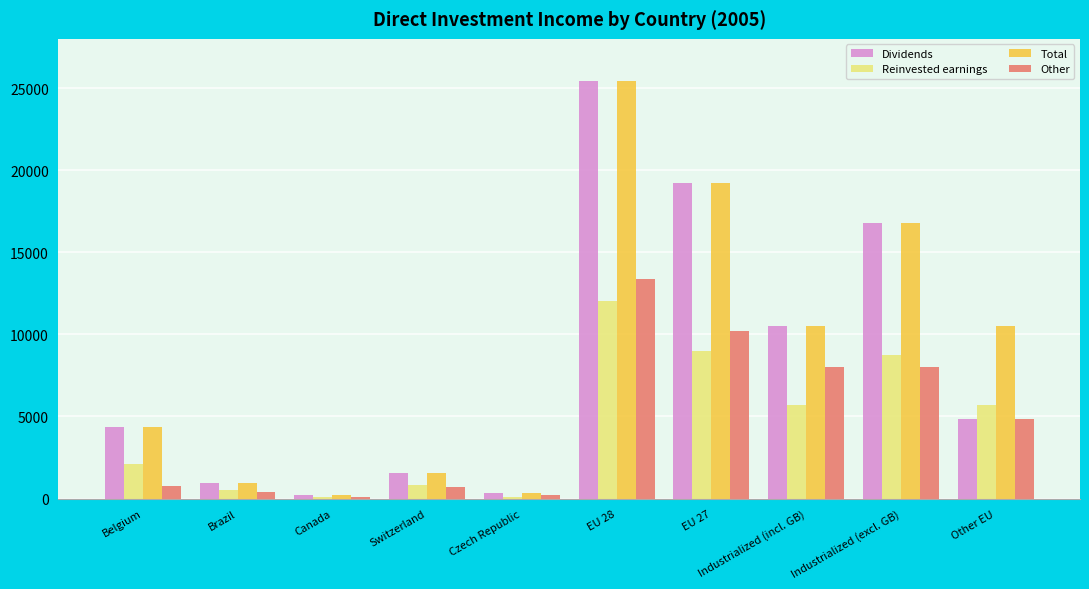

Is the value of Dividends at Other EU greater than the value of Other at Canada?

Yes